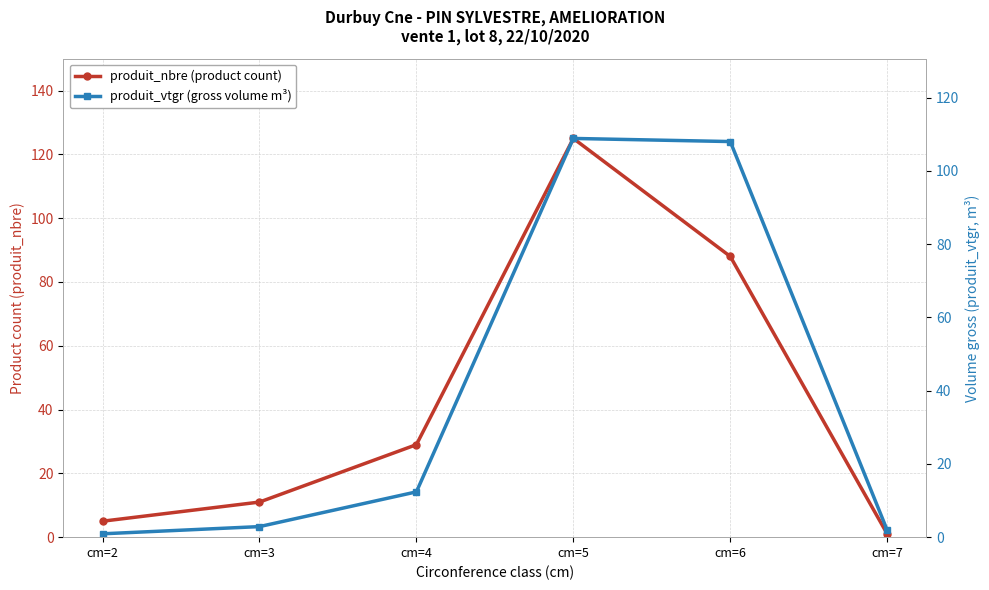

What is the sum of the produit_vtgr (gross volume m³) values at cm=2 and cm=7?

2.8